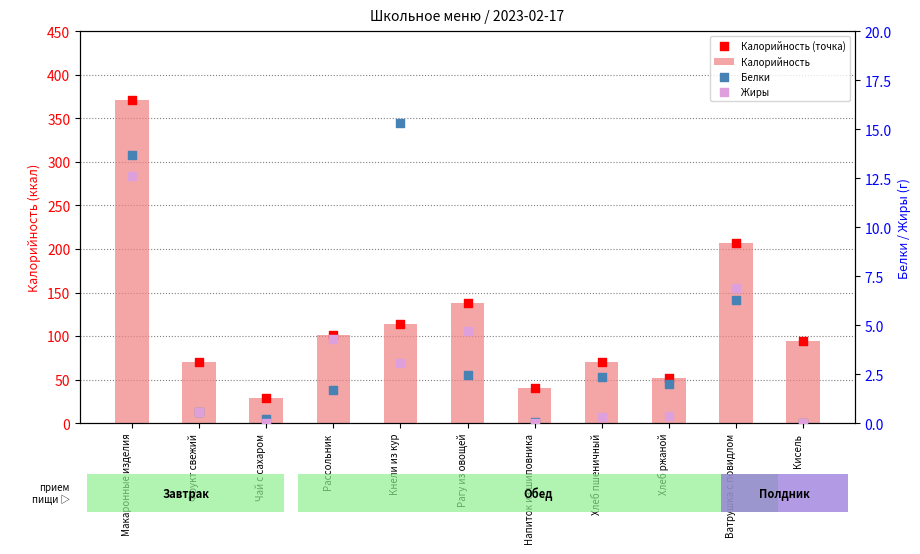

What are all the series names shown in the legend?

Калорийность, Калорийность (точка), Белки, Жиры